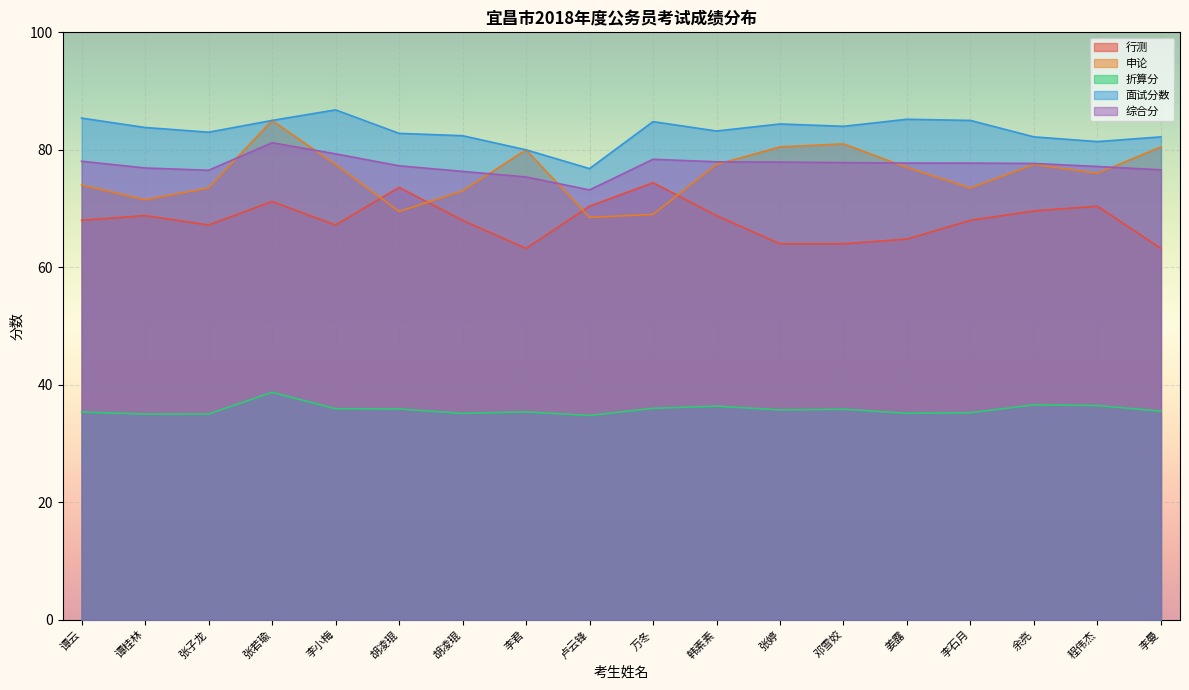

What is the difference between the 行测 values at 程伟杰 and 张子龙?

3.2